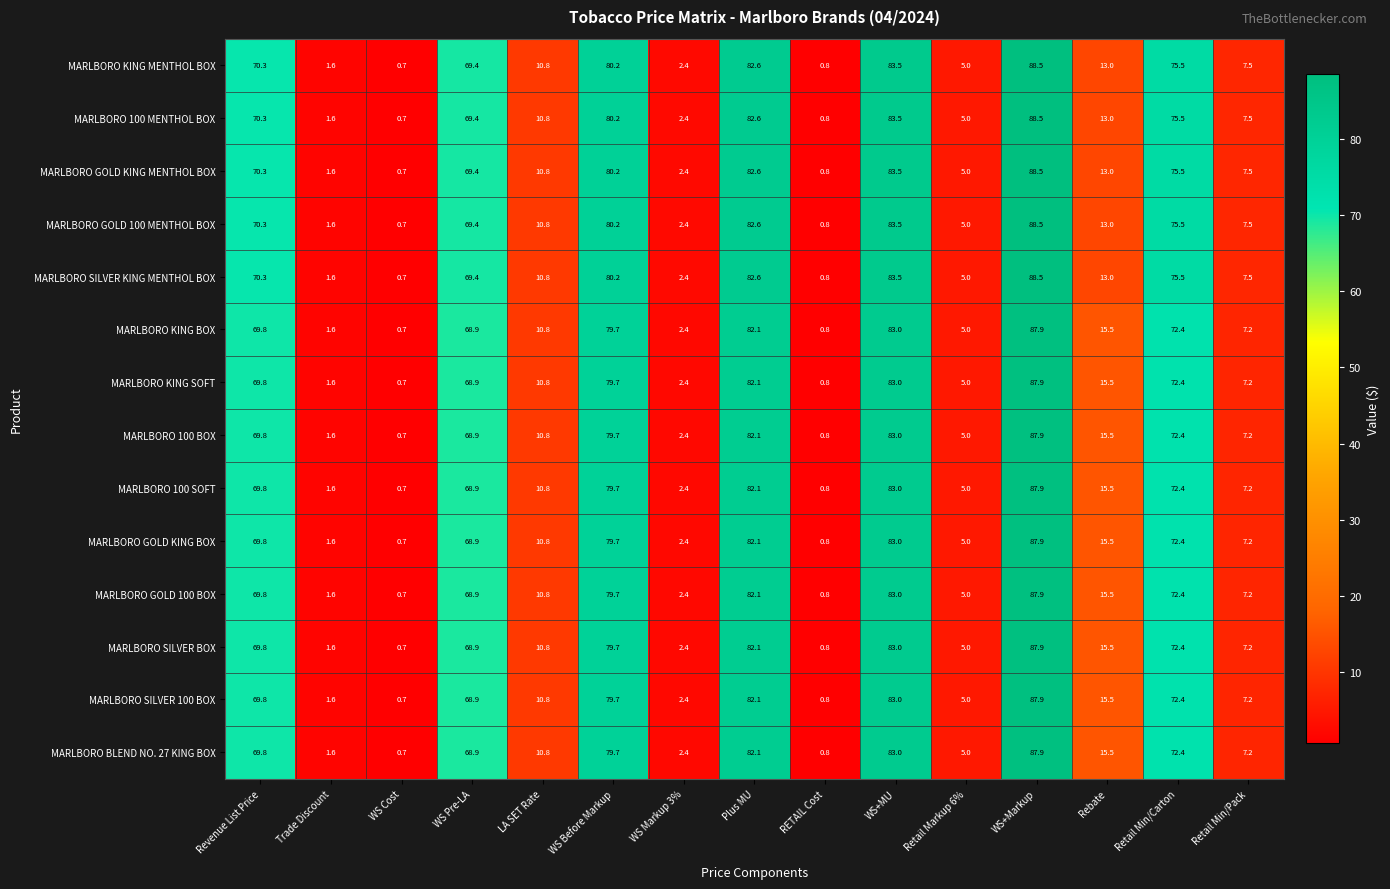

What is the average value of the MARLBORO KING BOX series?

39.2